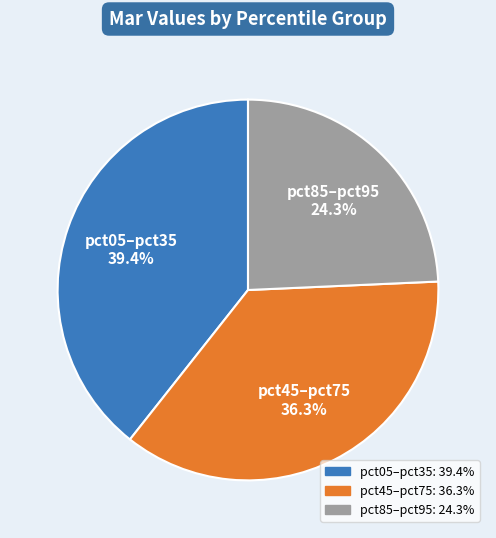

Is there a majority slice in this chart?

No